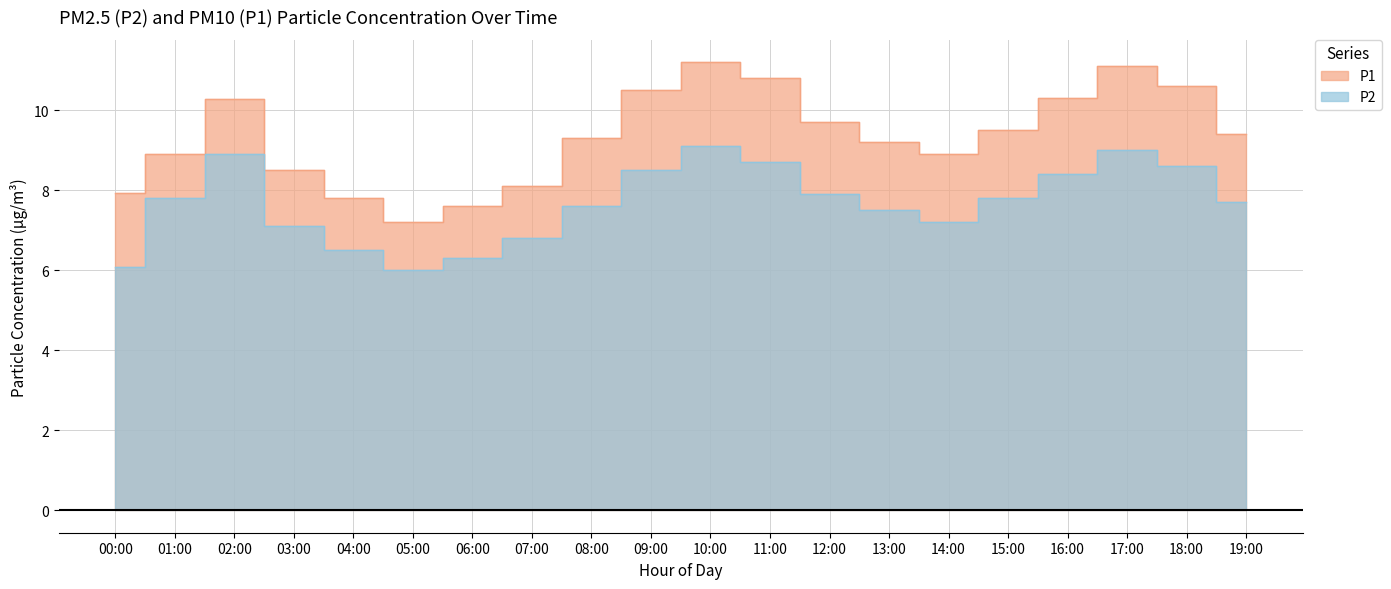

Is the value of P2 at 03:00 greater than the value of P1 at 03:00?

No